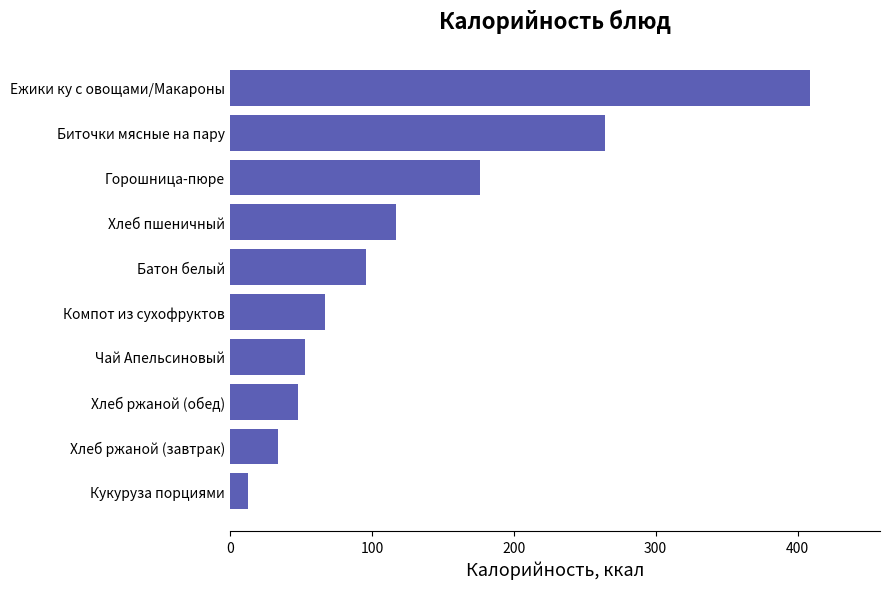

True or false: the data shows 13 at Кукуруза порциями.

True